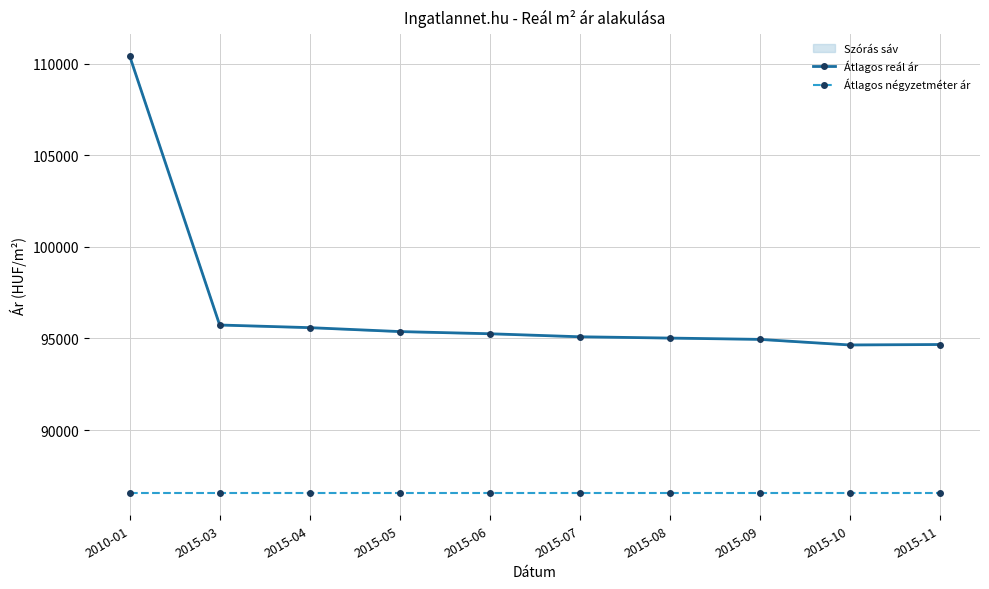

Which series changed the most between 2015-05 and 2015-06?

Átlagos reál ár